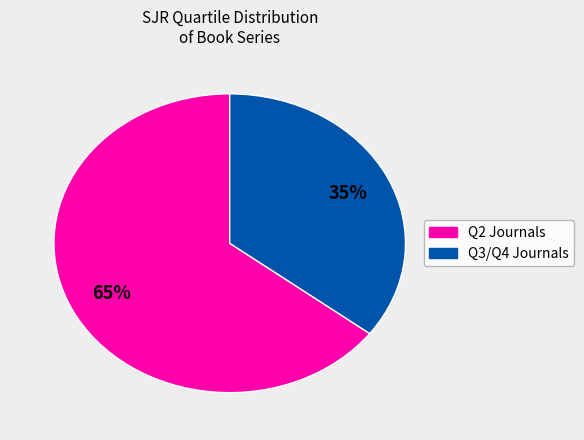

To the nearest percent, what is the average slice percentage?

50%